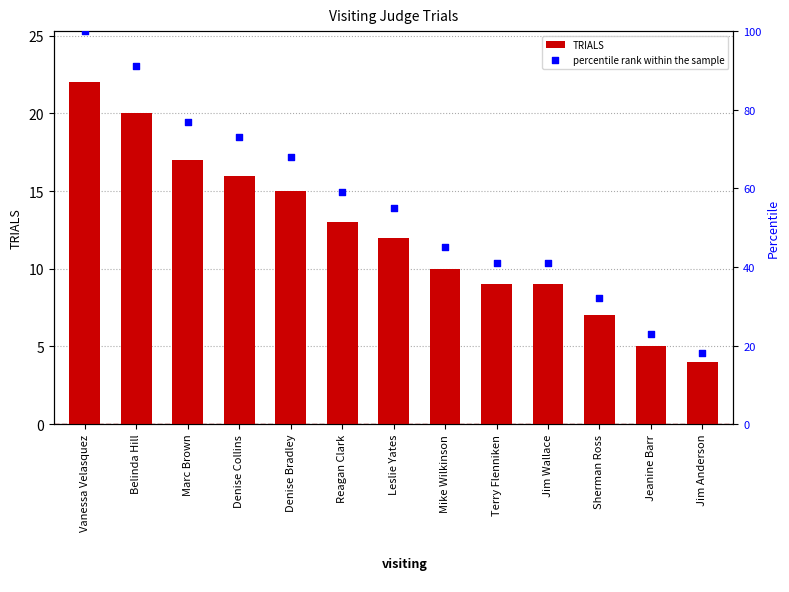

Which series has the widest spread of Y values?

percentile rank within the sample